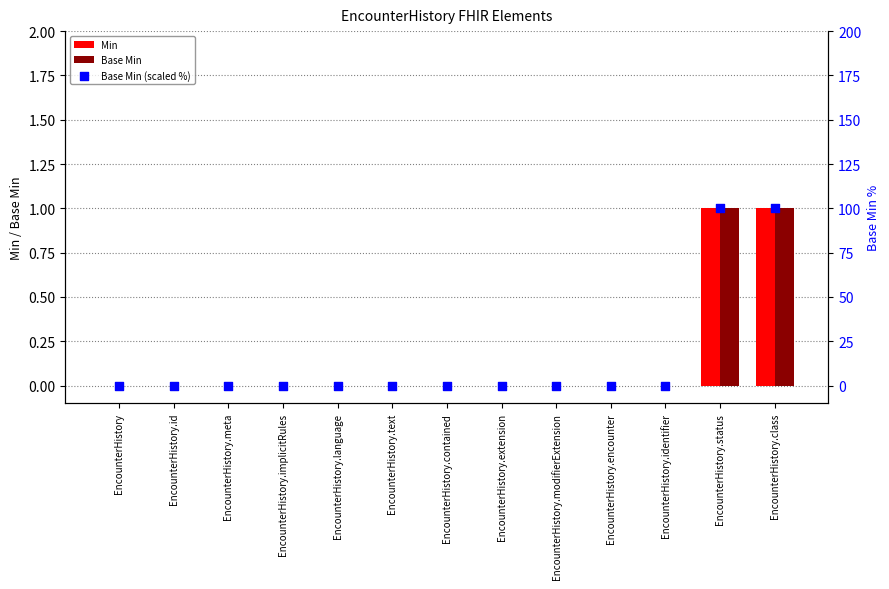

What are all the series names shown in the legend?

Min, Base Min, Base Min (scaled %)